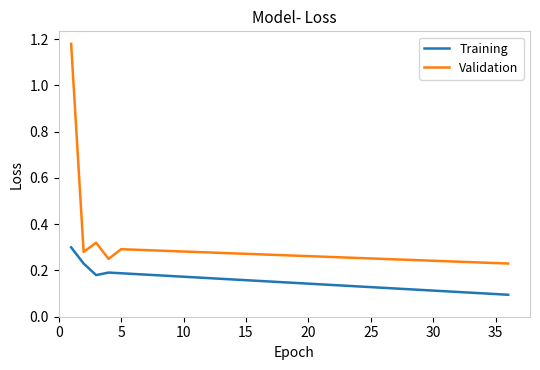

Rank the series by their average value, from lowest to highest.

Training, Validation